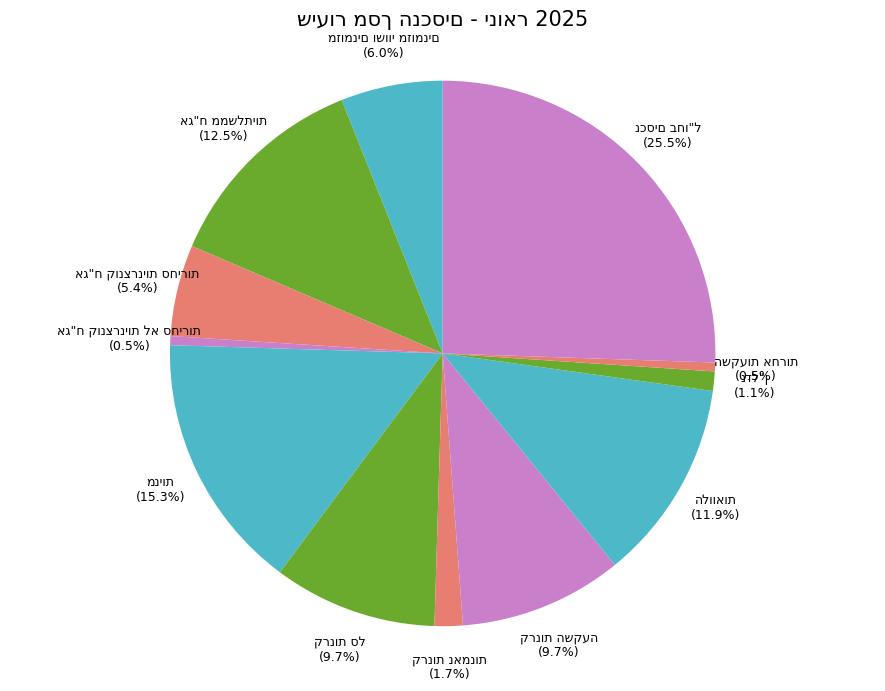

Is there a majority slice in this chart?

No